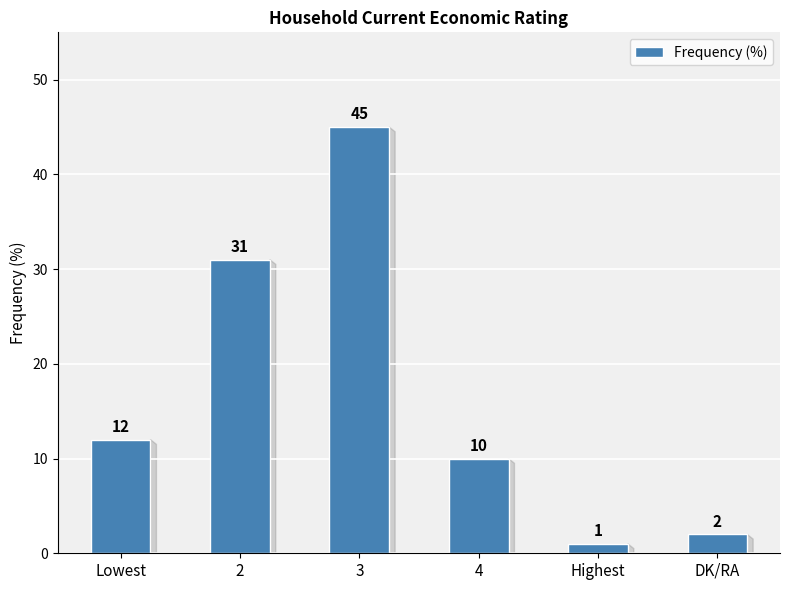

How many values are below 12?

3